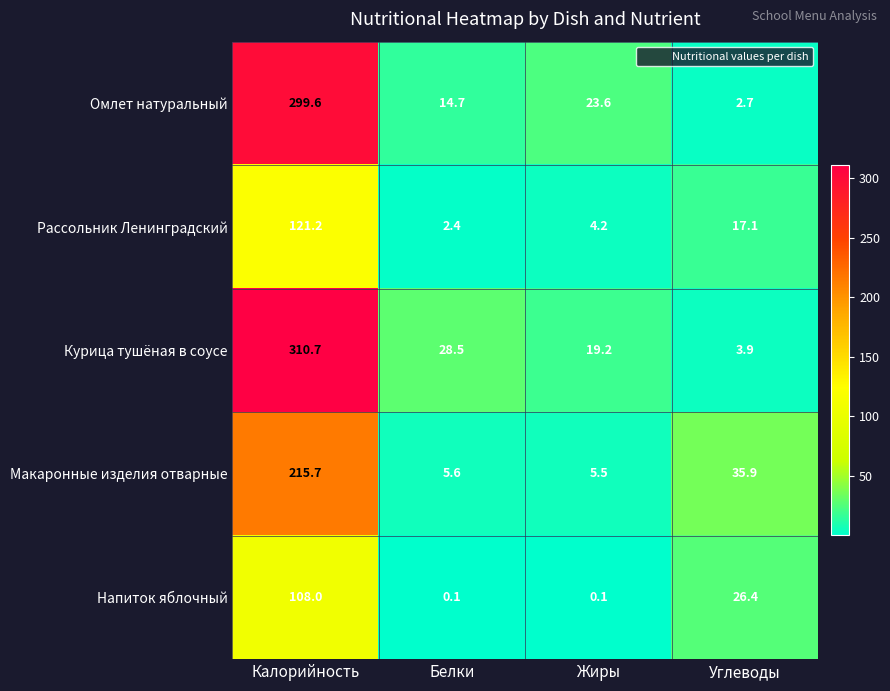

Reading left to right, extract all data points from this chart.

Омлет натуральный: Калорийность=299.6	Белки=14.7	Жиры=23.6	Углеводы=2.7
Рассольник Ленинградский: Калорийность=121.2	Белки=2.4	Жиры=4.2	Углеводы=17.1
Курица тушёная в соусе: Калорийность=310.7	Белки=28.5	Жиры=19.2	Углеводы=3.9
Макаронные изделия отварные: Калорийность=215.7	Белки=5.6	Жиры=5.5	Углеводы=35.9
Напиток яблочный: Калорийность=108.0	Белки=0.1	Жиры=0.1	Углеводы=26.4